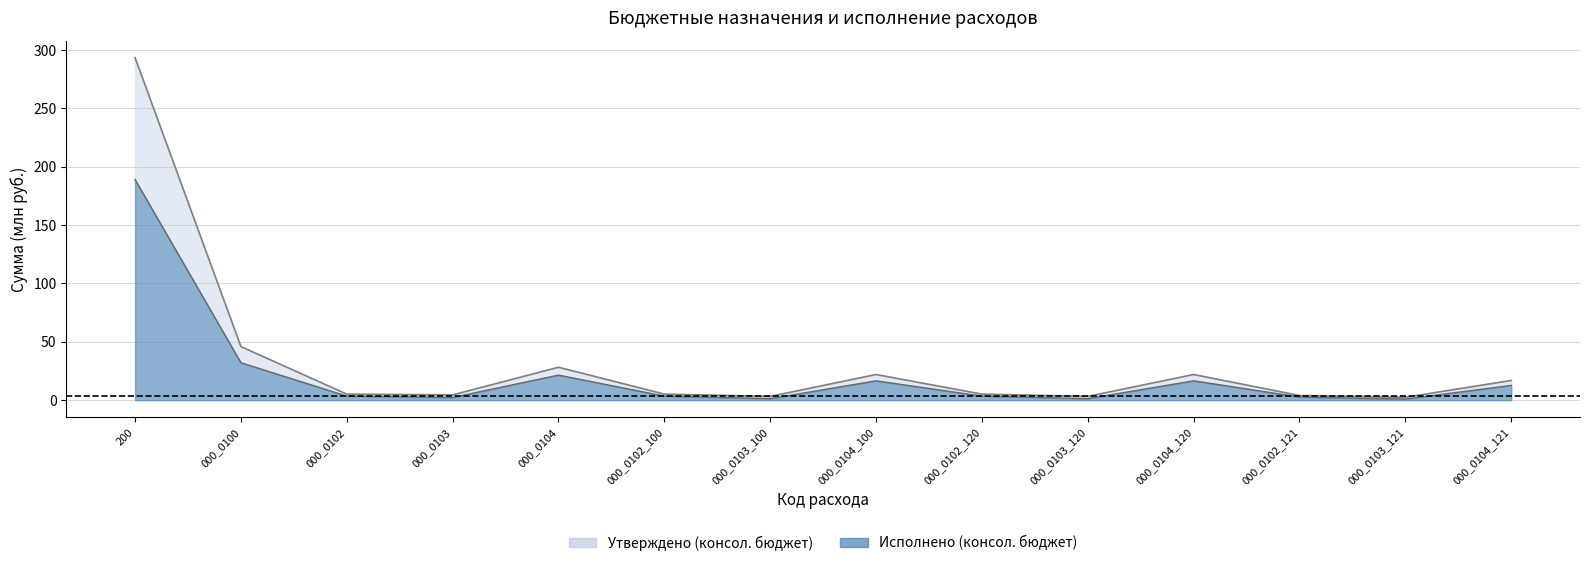

What is the sum of all Утверждено (бюджет субъекта) values?

307.2